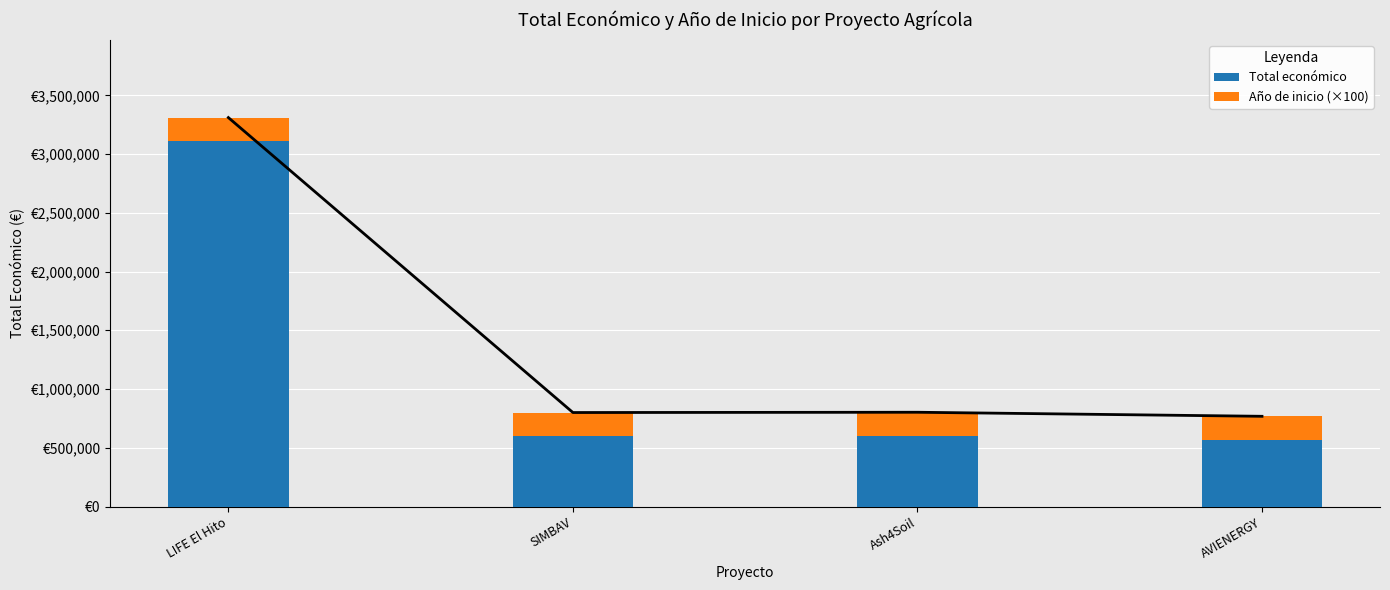

Which series changed the most between SIMBAV and AVIENERGY?

Total económico